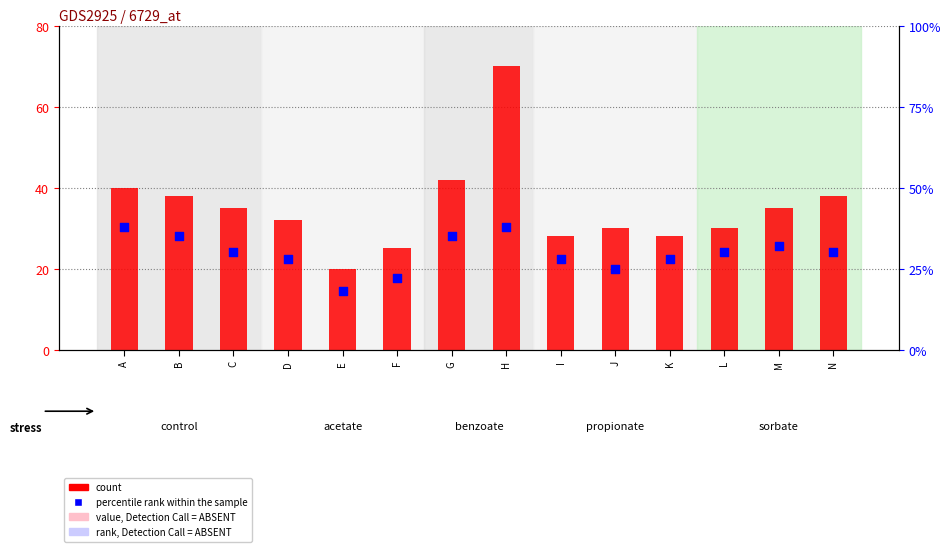

At which category is the sum across all series the highest?

H